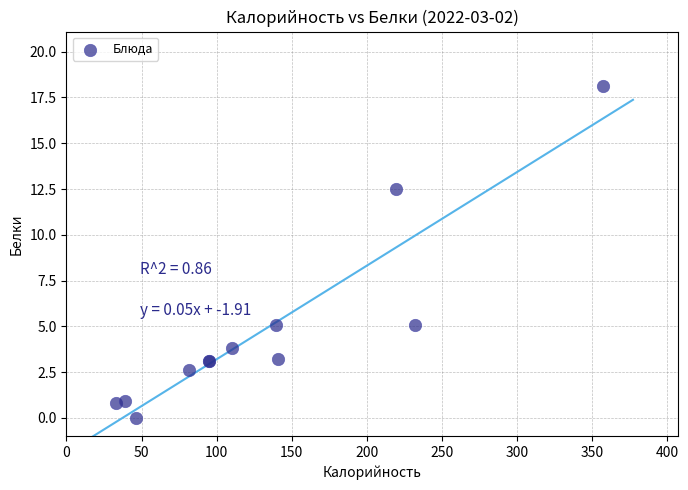

What Y value in the scatter plot is closest to 9?

12.5